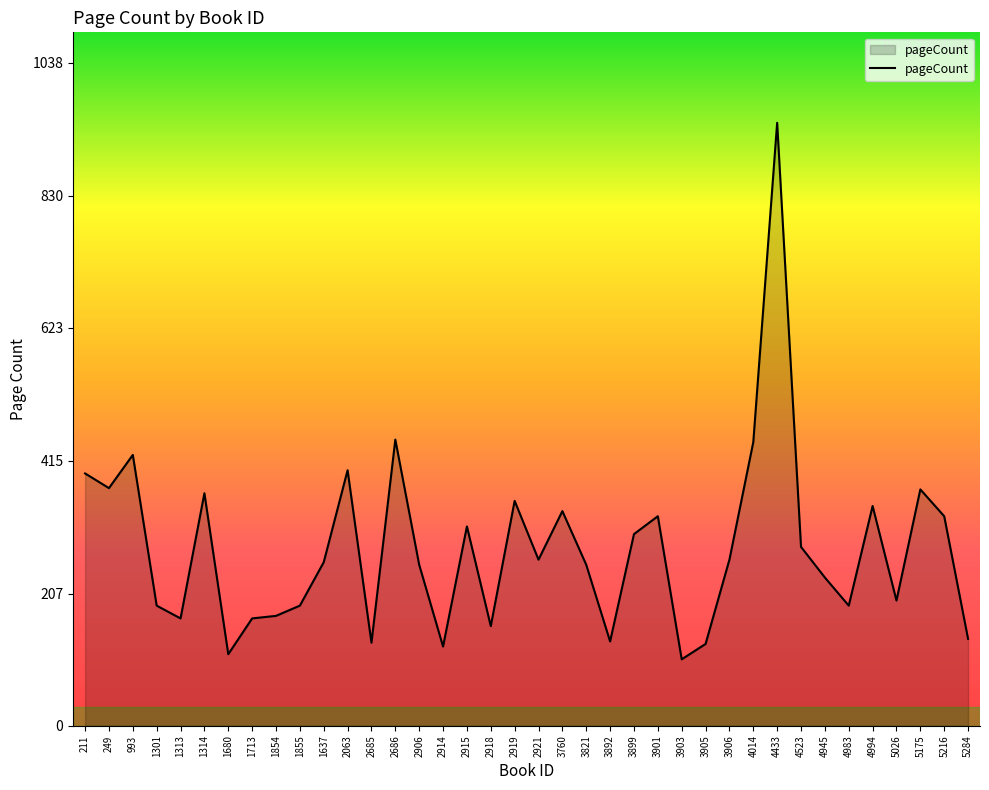

What position from the left is 4523?

31